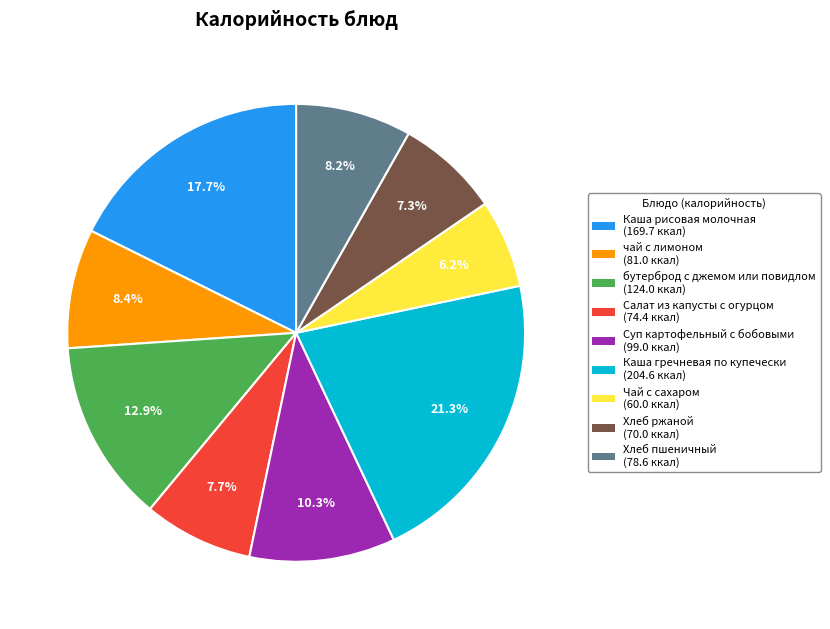

Is Суп картофельный с бобовыми the majority of the pie?

No